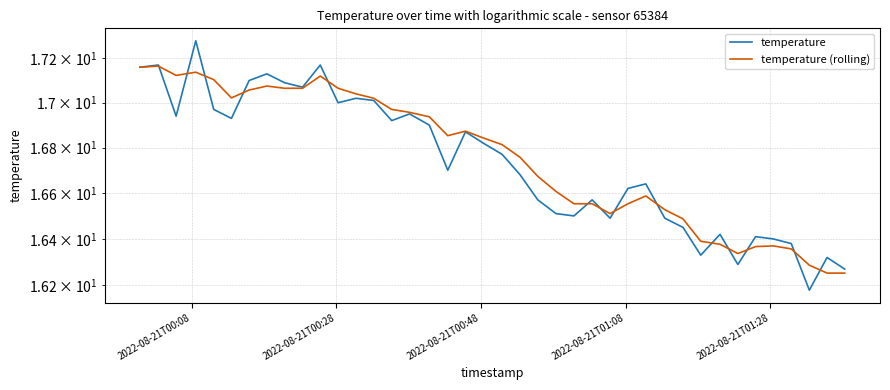

What are all the series names shown in the legend?

temperature, temperature (rolling)